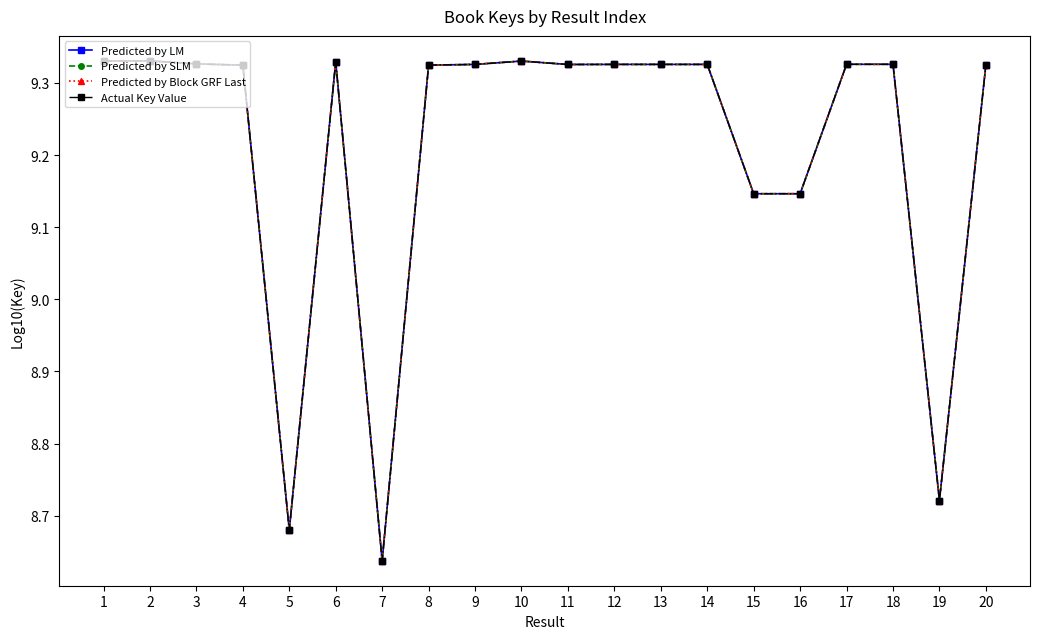

Does the chart have visible grid lines?

No